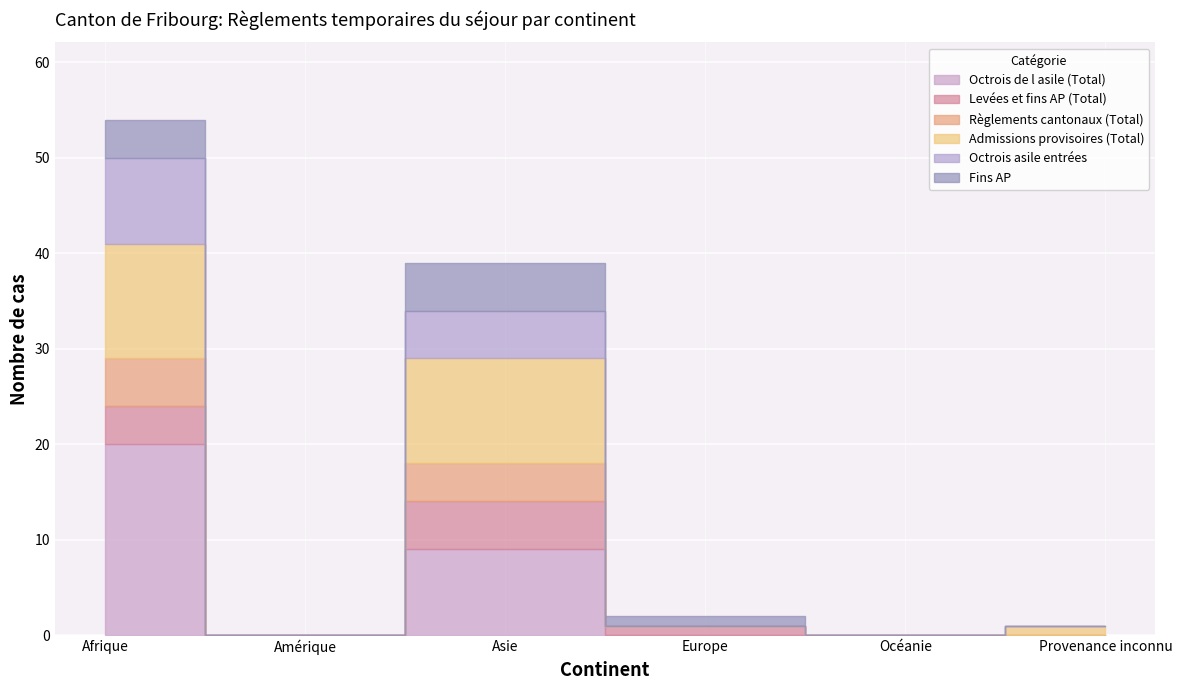

How many data points in Octrois de l asile (Total) are above 0?

2